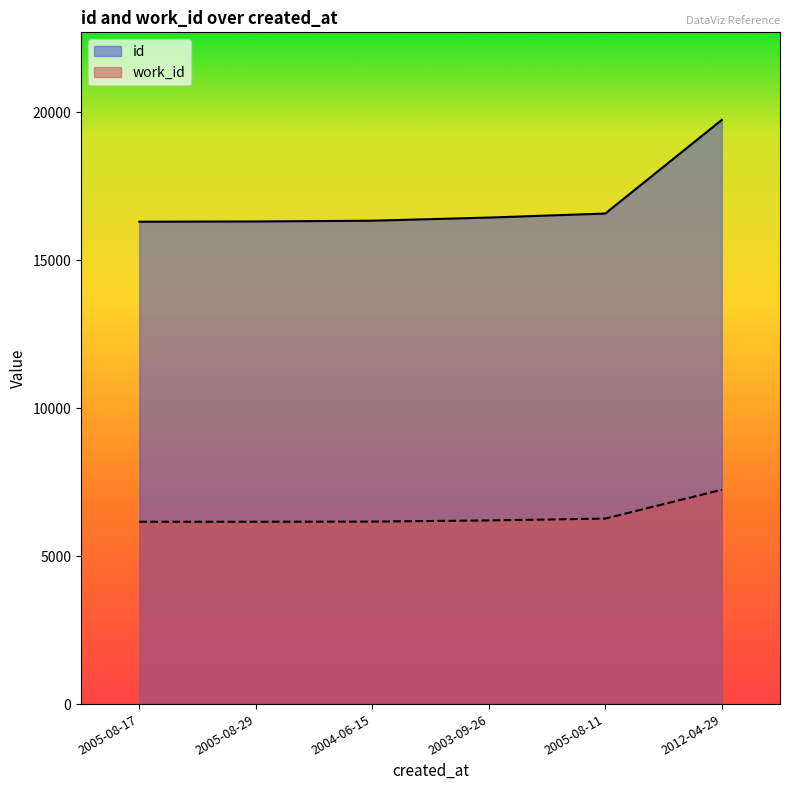

How many lines are shown in the chart?

2